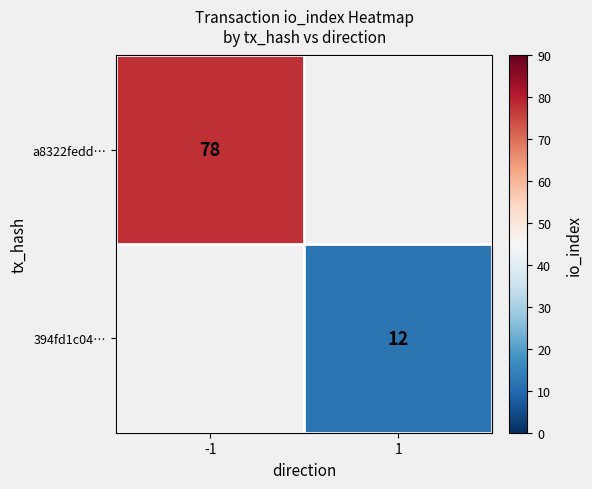

At how many categories does at least one series exceed 60?

1